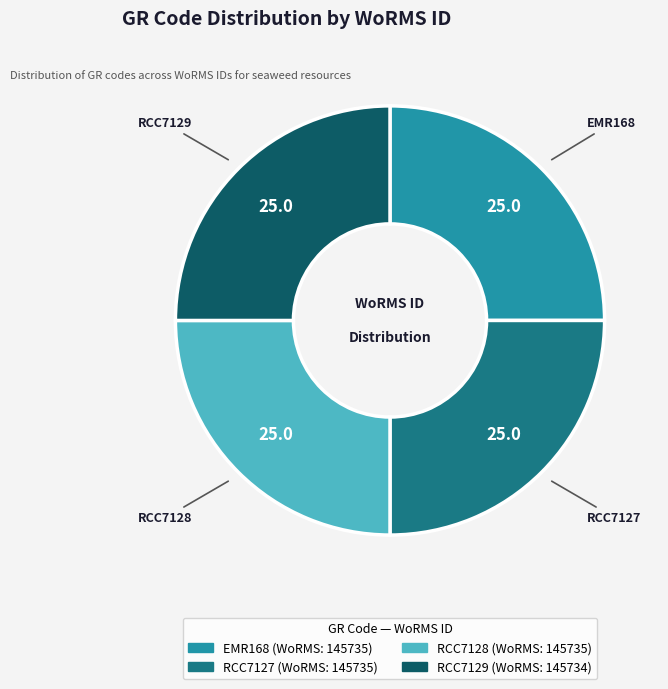

What is the ratio of the value at RCC7128 to the value at EMR168?

1.0